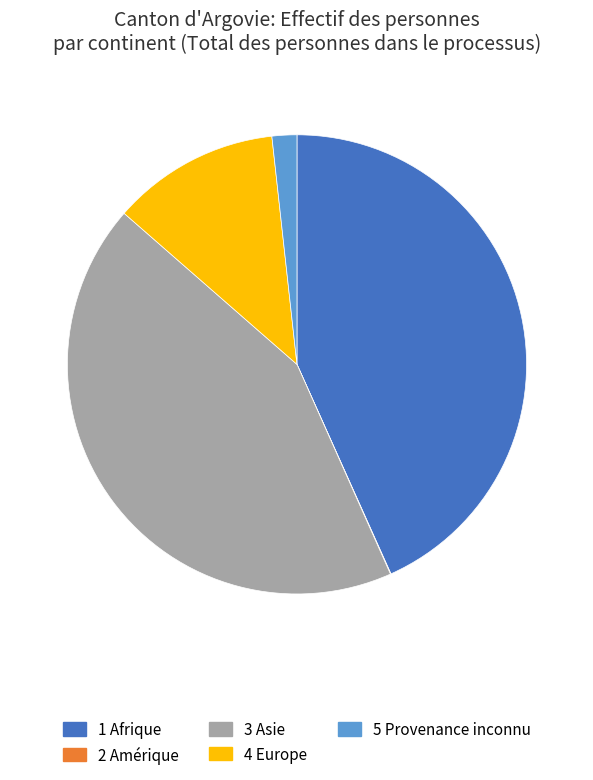

Does any single category account for the majority?

No